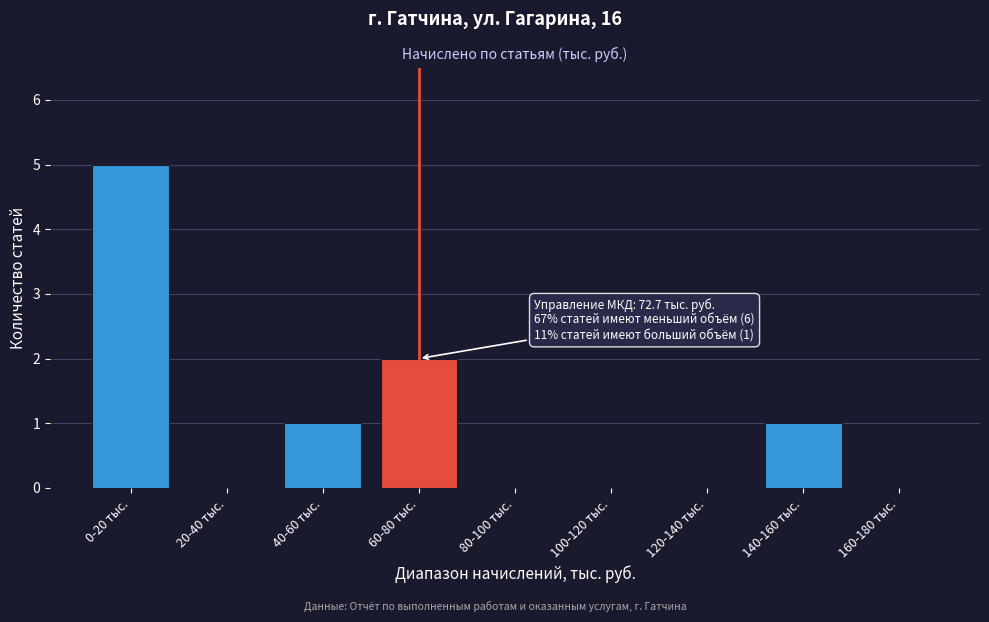

Reading left to right, what are all the values shown in this chart?

0-20 тыс.=5	20-40 тыс.=0	40-60 тыс.=1	60-80 тыс.=2	80-100 тыс.=0	100-120 тыс.=0	120-140 тыс.=0	140-160 тыс.=1	160-180 тыс.=0